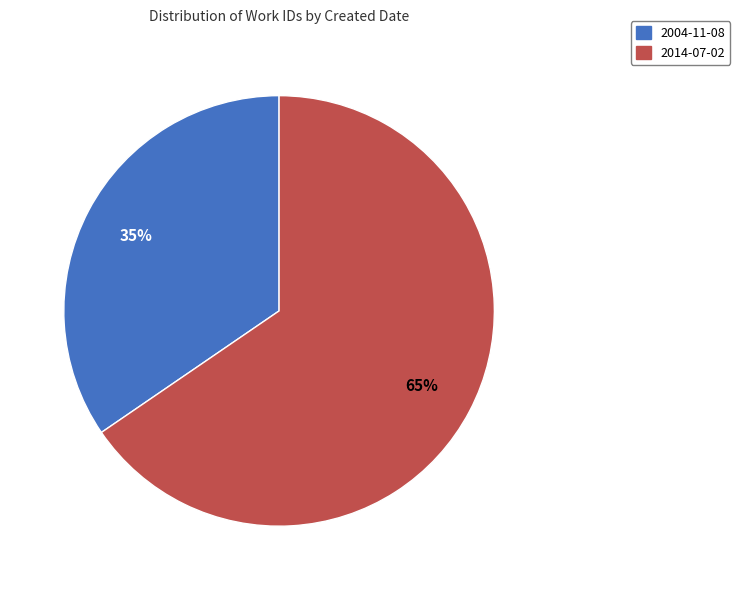

What is the largest slice in the pie chart?

2014-07-02